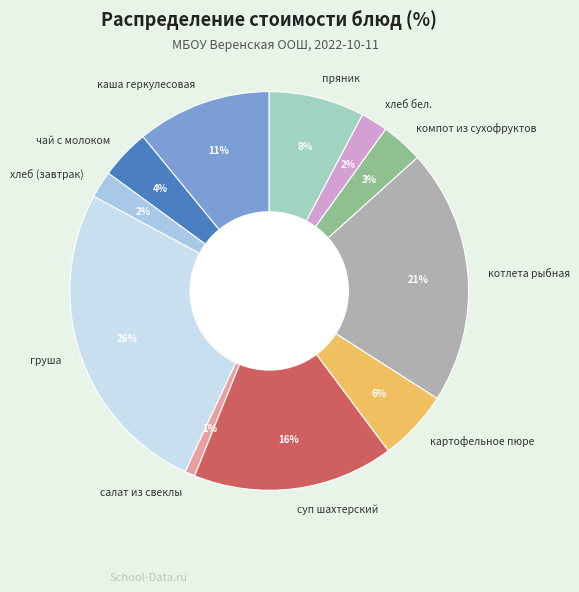

How many slices are in this pie chart?

11